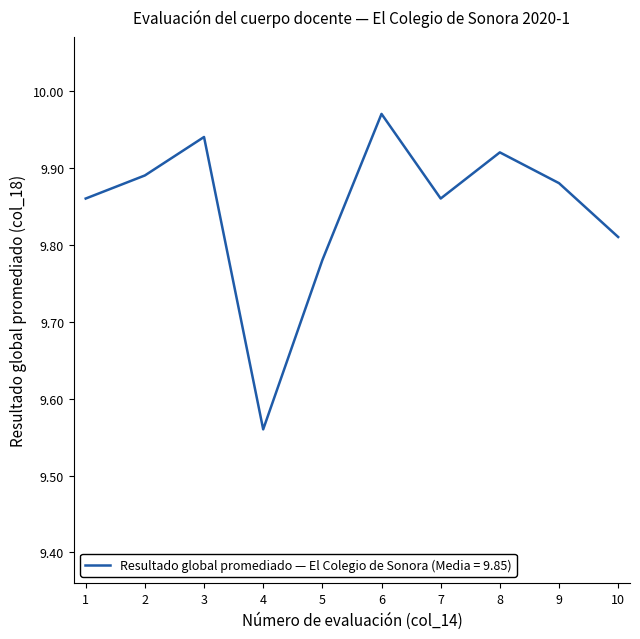

At which category does the chart reach its peak across all series?

6